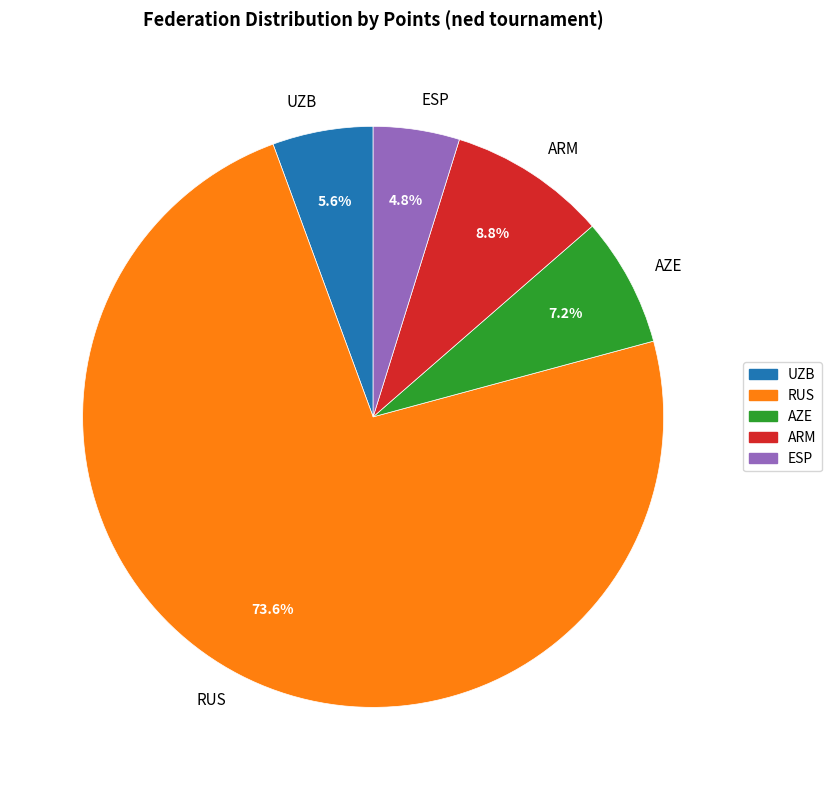

What percentage is NOT represented by RUS?

26.4%